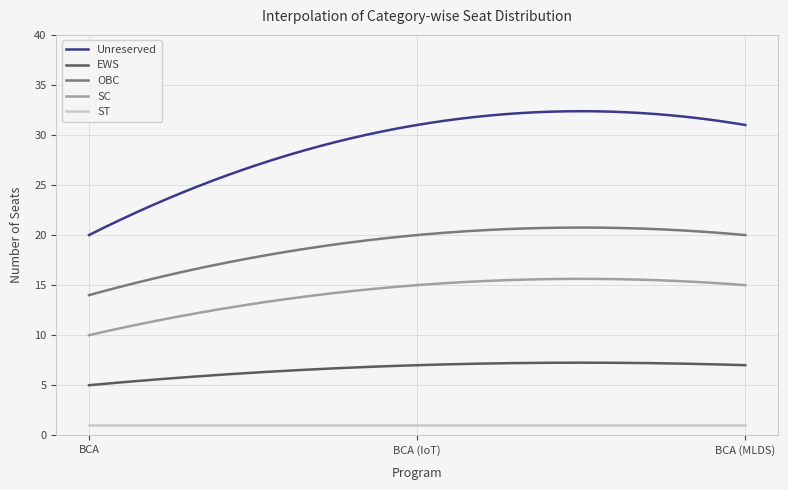

True or false: OBC and ST intersect in this chart.

False